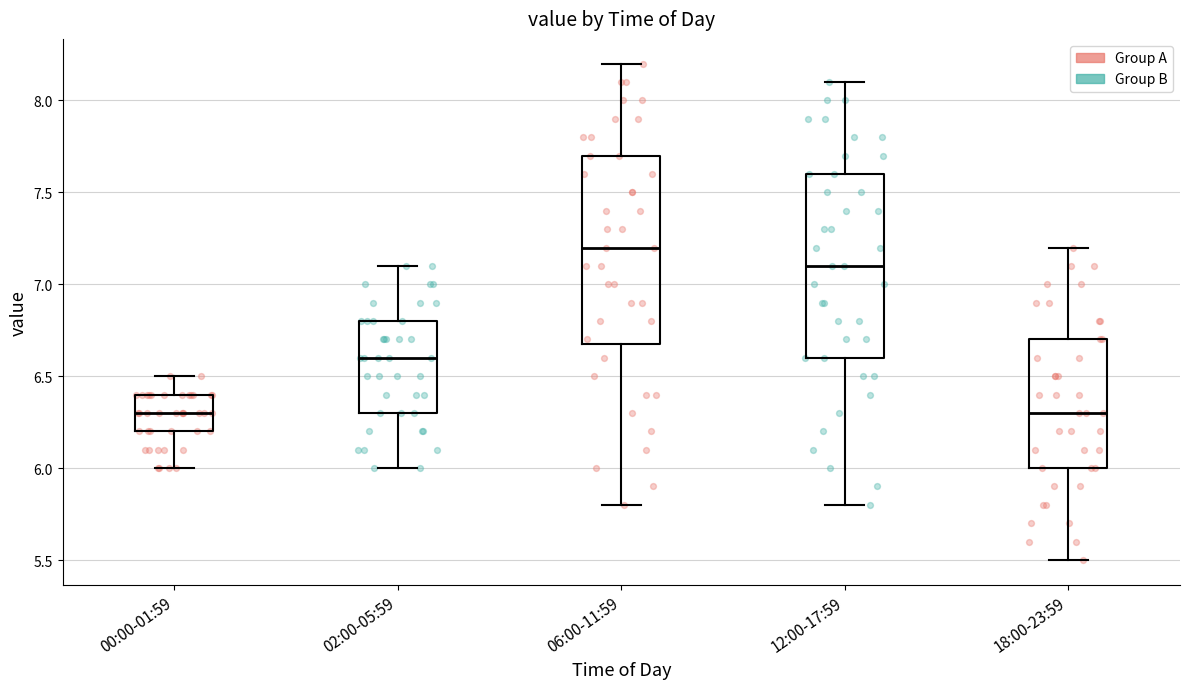

Reading left to right, transcribe this box plot: for each box, give where its median line is, the range the box spans, and where its two whiskers end, as read against the y-axis. The values are not printed on the chart, so give them approximately, as read against the axis.

00:00-01:59: median 6.3, box 6.2 to 6.4, whiskers 6.0 to 6.5
02:00-05:59: median 6.6, box 6.3 to 6.8, whiskers 6.0 to 7.1
06:00-11:59: median 7.2, box 6.7 to 7.7, whiskers 5.8 to 8.2
12:00-17:59: median 7.1, box 6.6 to 7.6, whiskers 5.8 to 8.1
18:00-23:59: median 6.3, box 6.0 to 6.7, whiskers 5.5 to 7.2